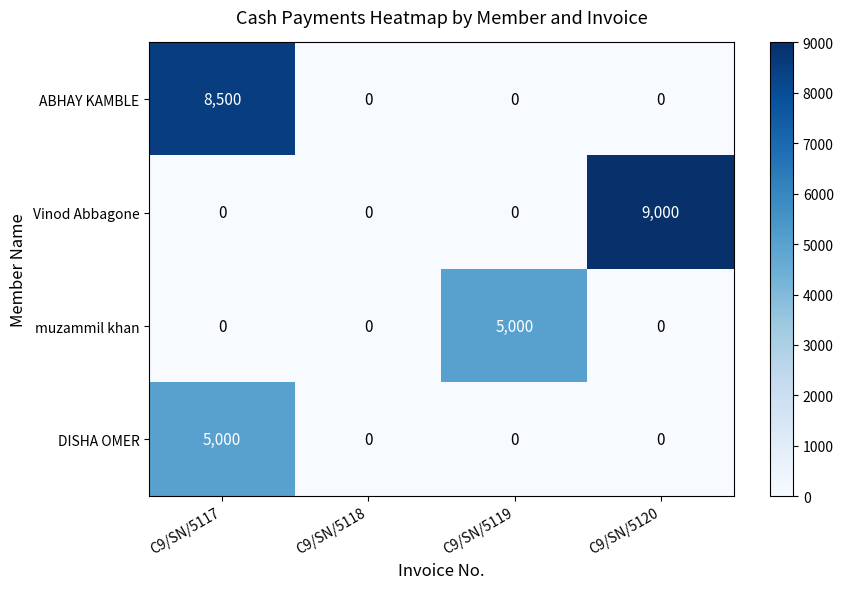

Reading left to right, list all the values displayed in this chart.

ABHAY KAMBLE: C9/SN/5117=8500	C9/SN/5118=0	C9/SN/5119=0	C9/SN/5120=0
Vinod Abbagone: C9/SN/5117=0	C9/SN/5118=0	C9/SN/5119=0	C9/SN/5120=9000
muzammil khan: C9/SN/5117=0	C9/SN/5118=0	C9/SN/5119=5000	C9/SN/5120=0
DISHA OMER: C9/SN/5117=5000	C9/SN/5118=0	C9/SN/5119=0	C9/SN/5120=0